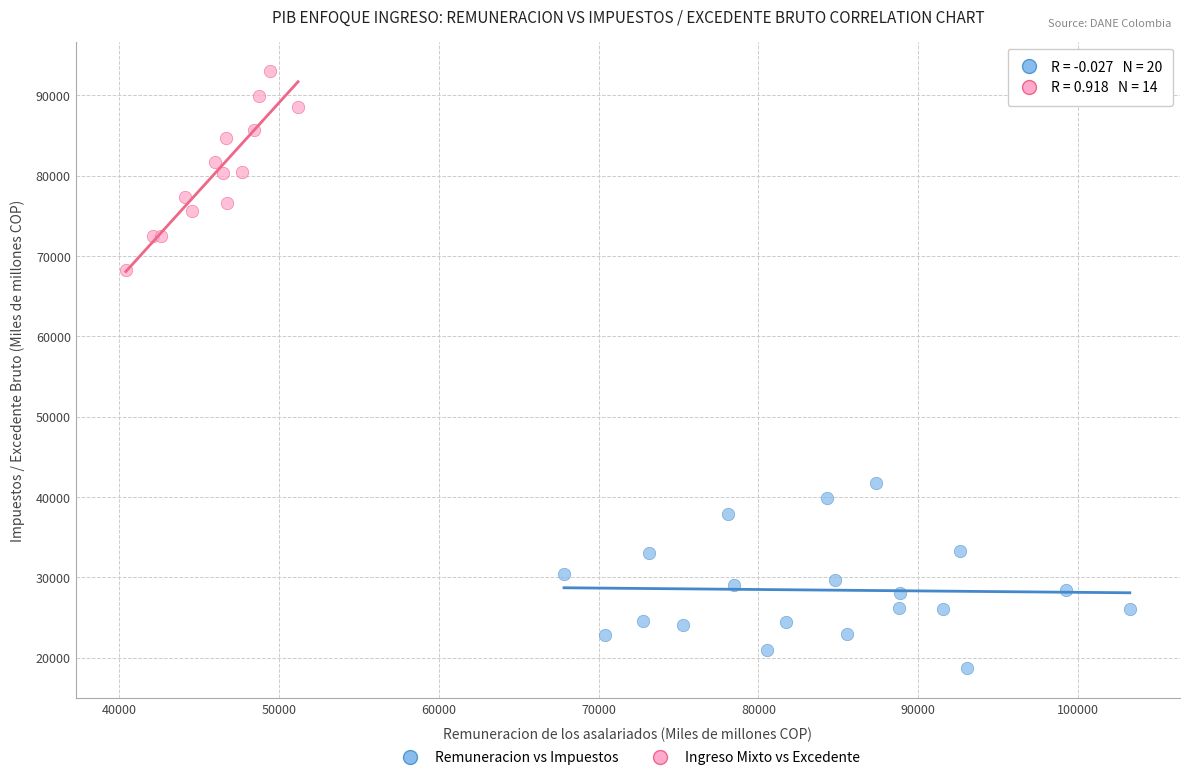

Which series reaches the minimum Y coordinate?

Remuneracion vs Impuestos